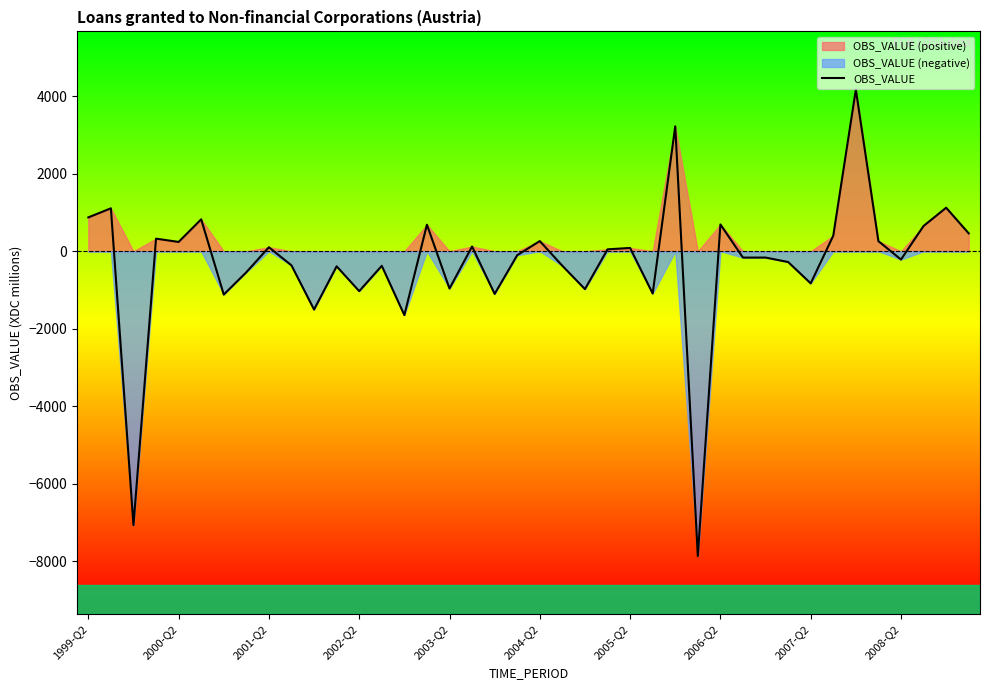

Between 25 and 15, which is larger?

15